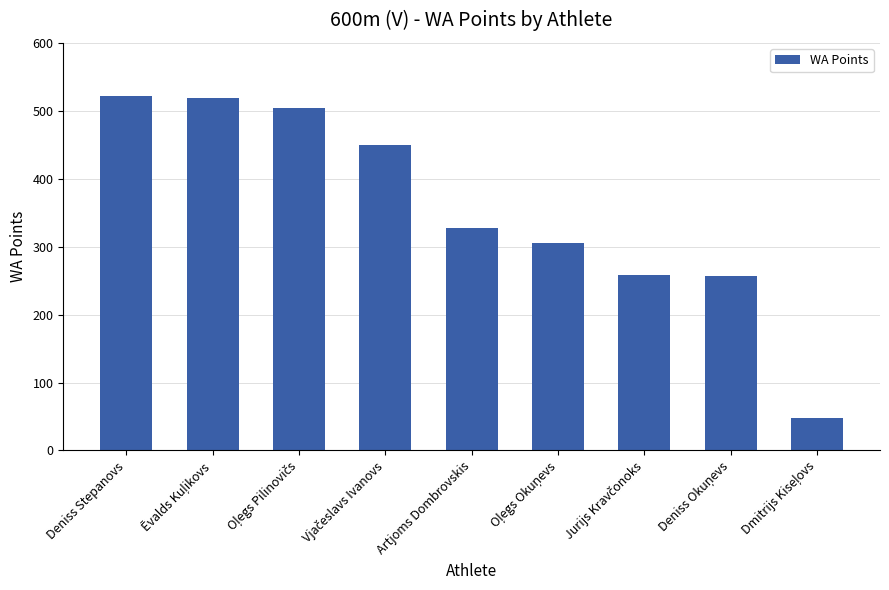

What is the difference between the second highest and second lowest values?

262